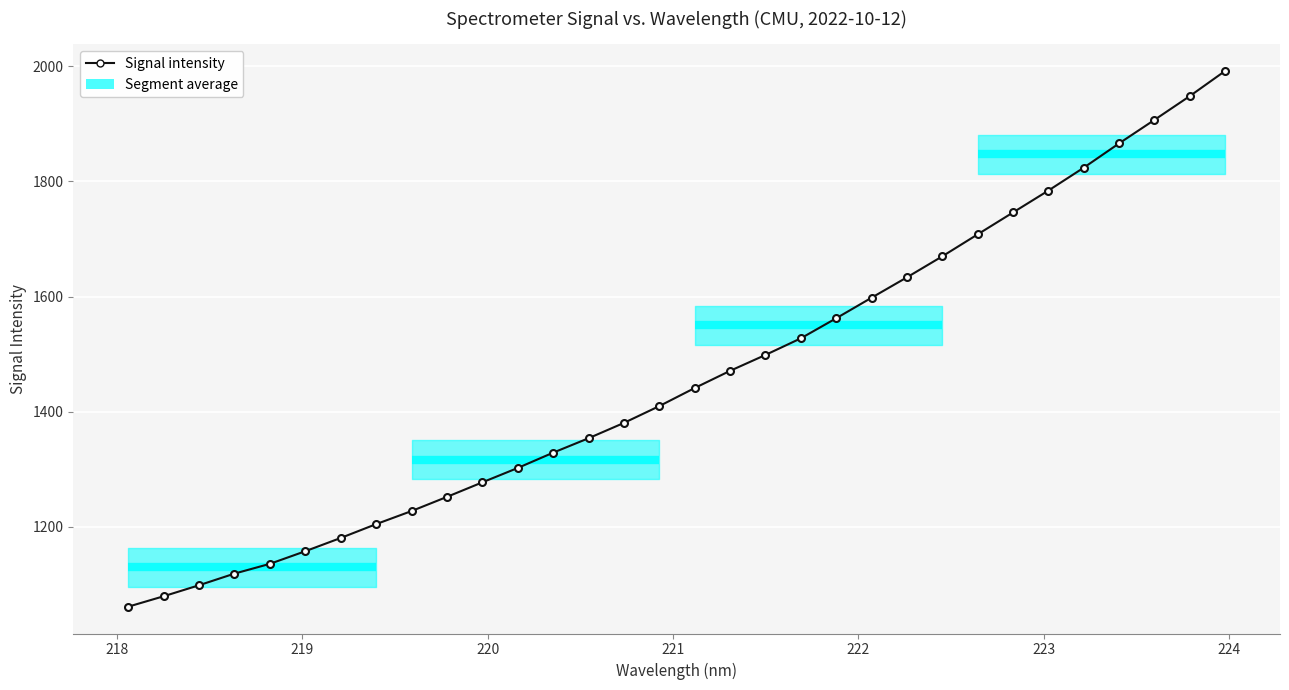

Count the number of values greater than 1441.

16